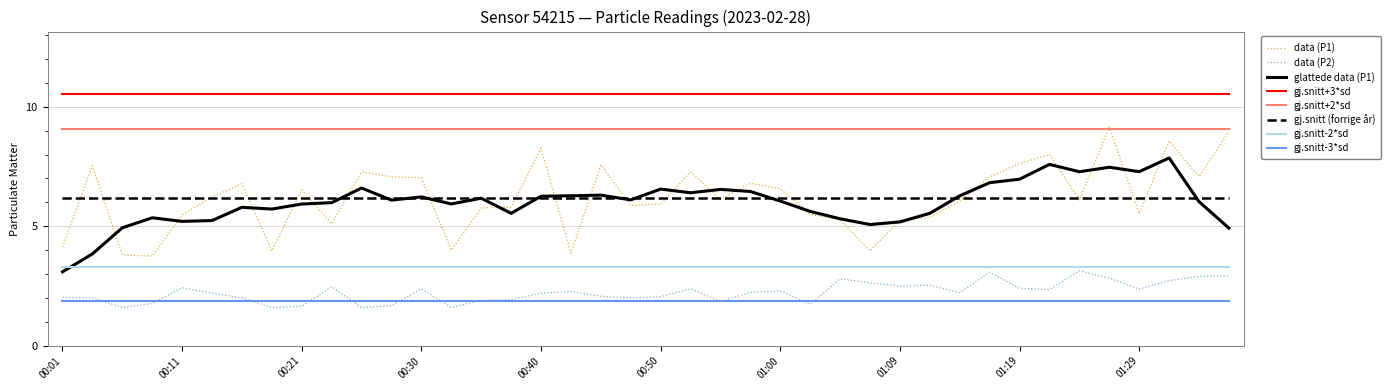

True or false: data (P1) and gj.snitt-3*sd cross at least once.

False